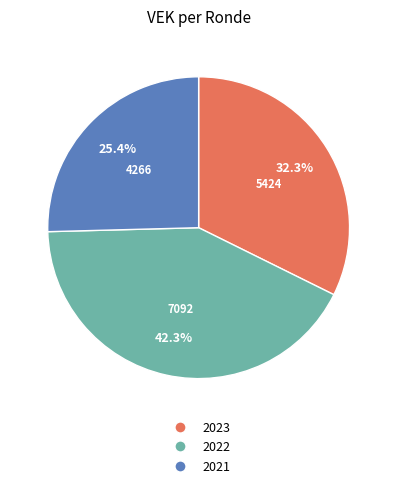

Is there any slice that represents more than half of the pie?

No